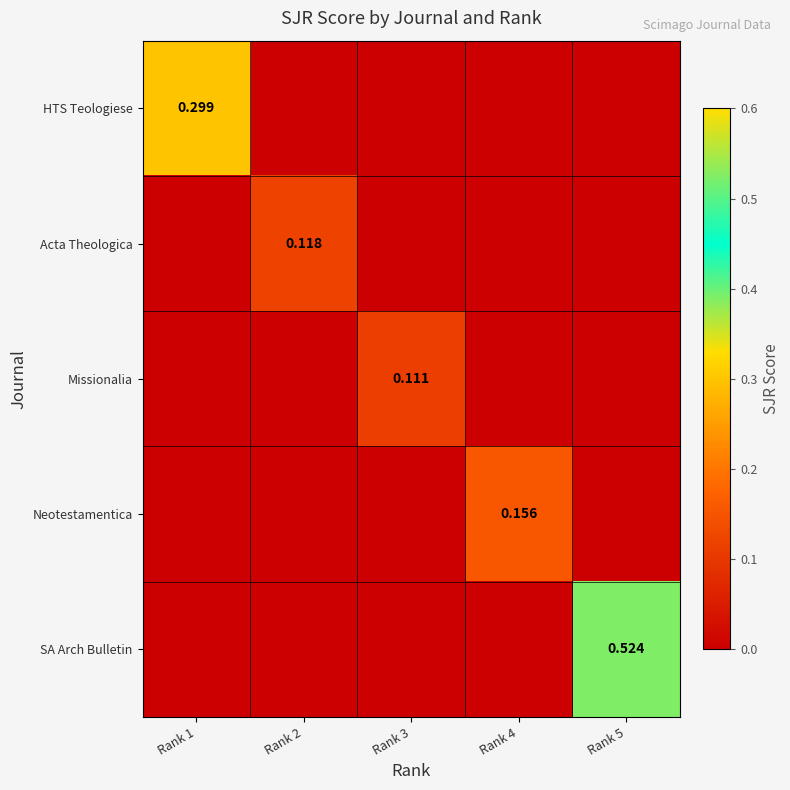

The value of HTS Teologiese at Rank 2 is 0.0. True or false?

True